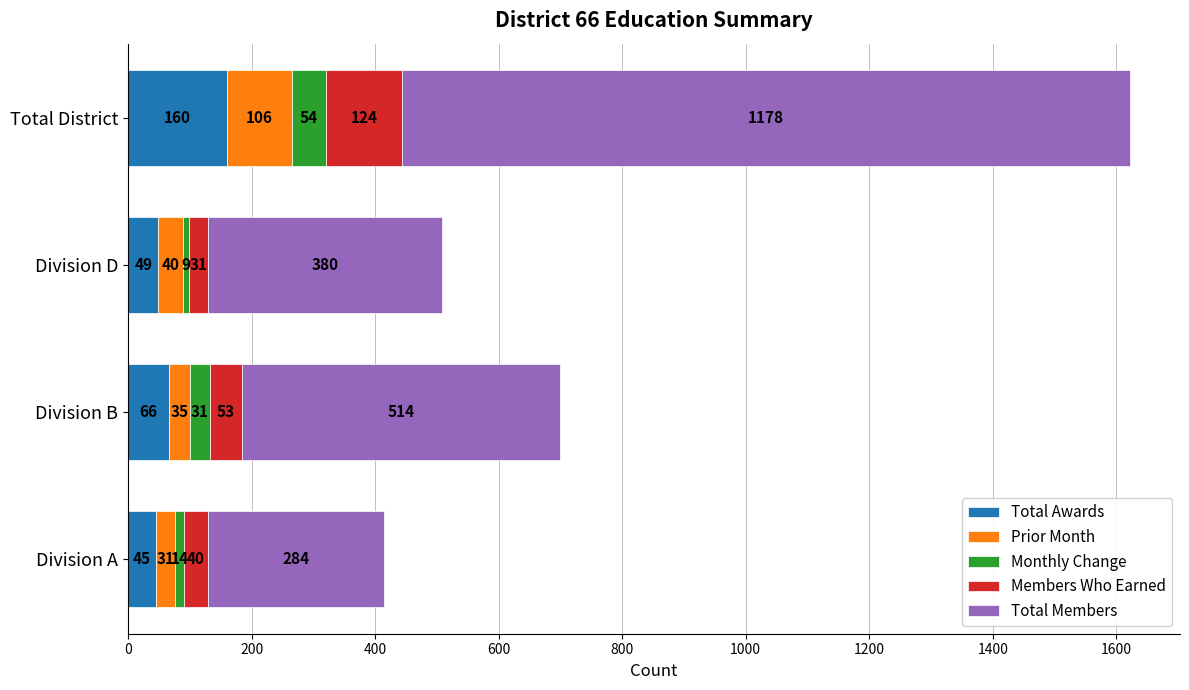

List the labels in order of Total Awards value, largest first.

Total District, Division B, Division D, Division A